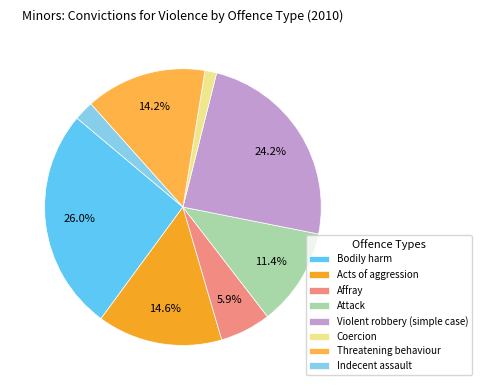

What portion of the pie excludes Attack?

88.6%